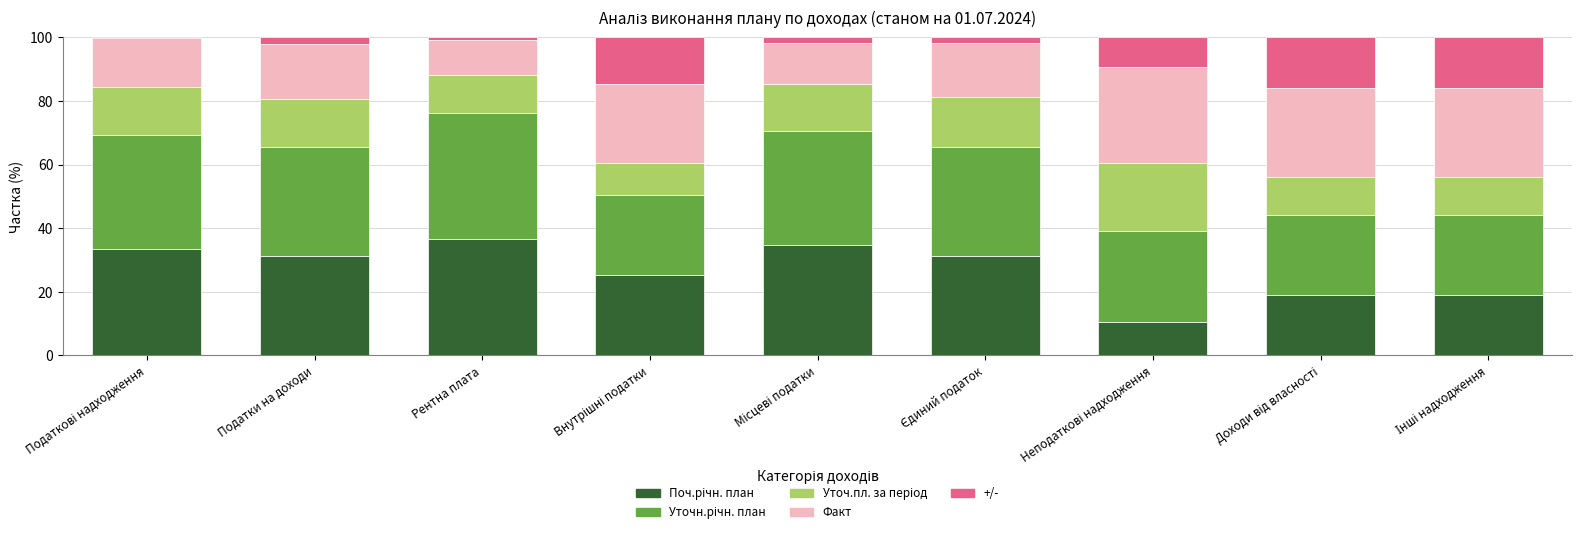

What is the total value across all series at Податки на доходи?

100.0